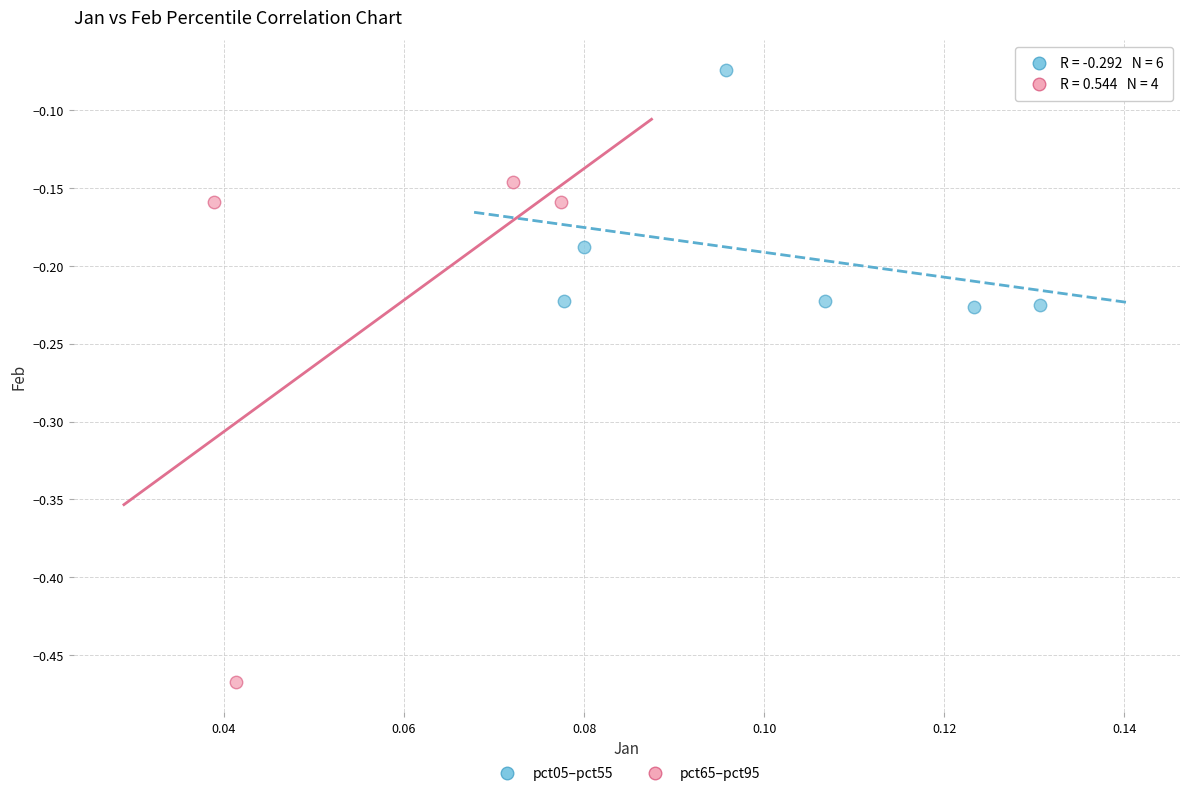

Which series reaches the minimum Y coordinate?

pct65–pct95